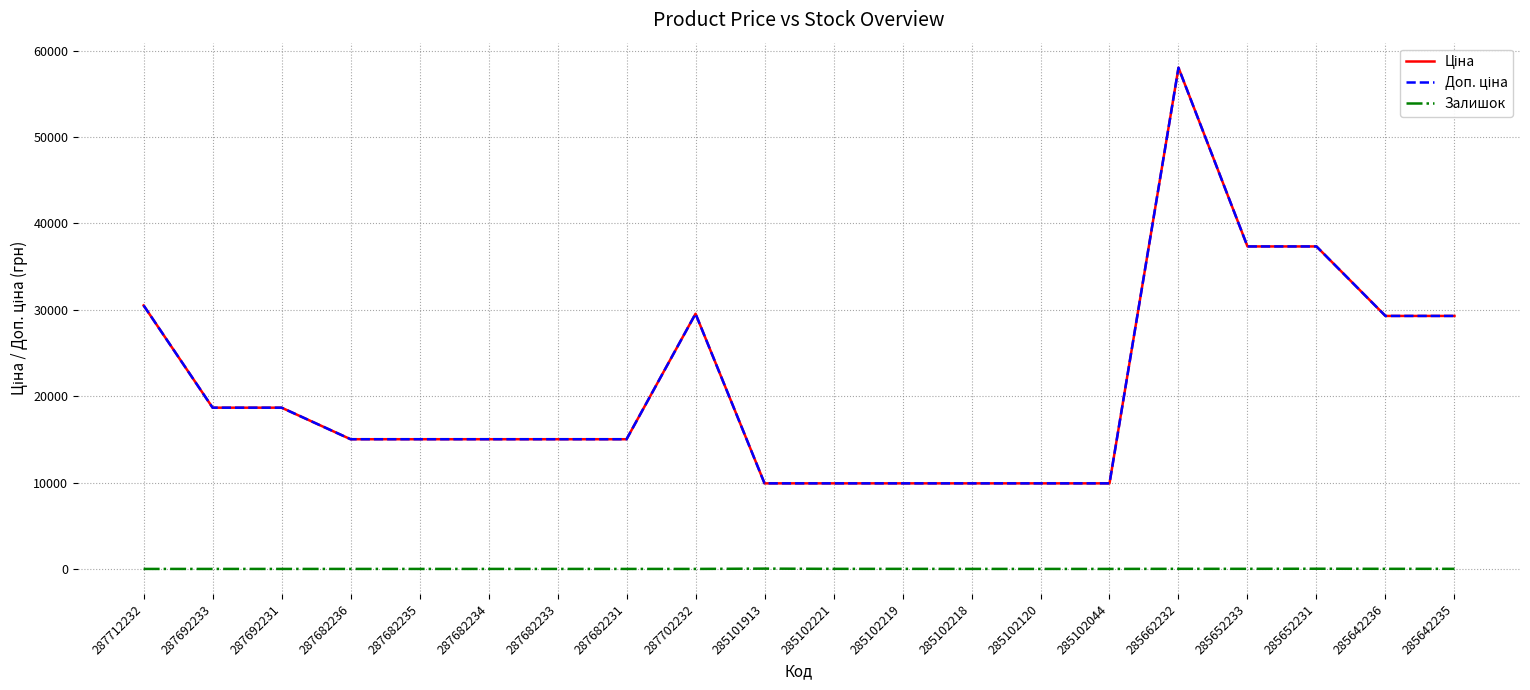

Where does the Залишок series first go above 1?

285101913